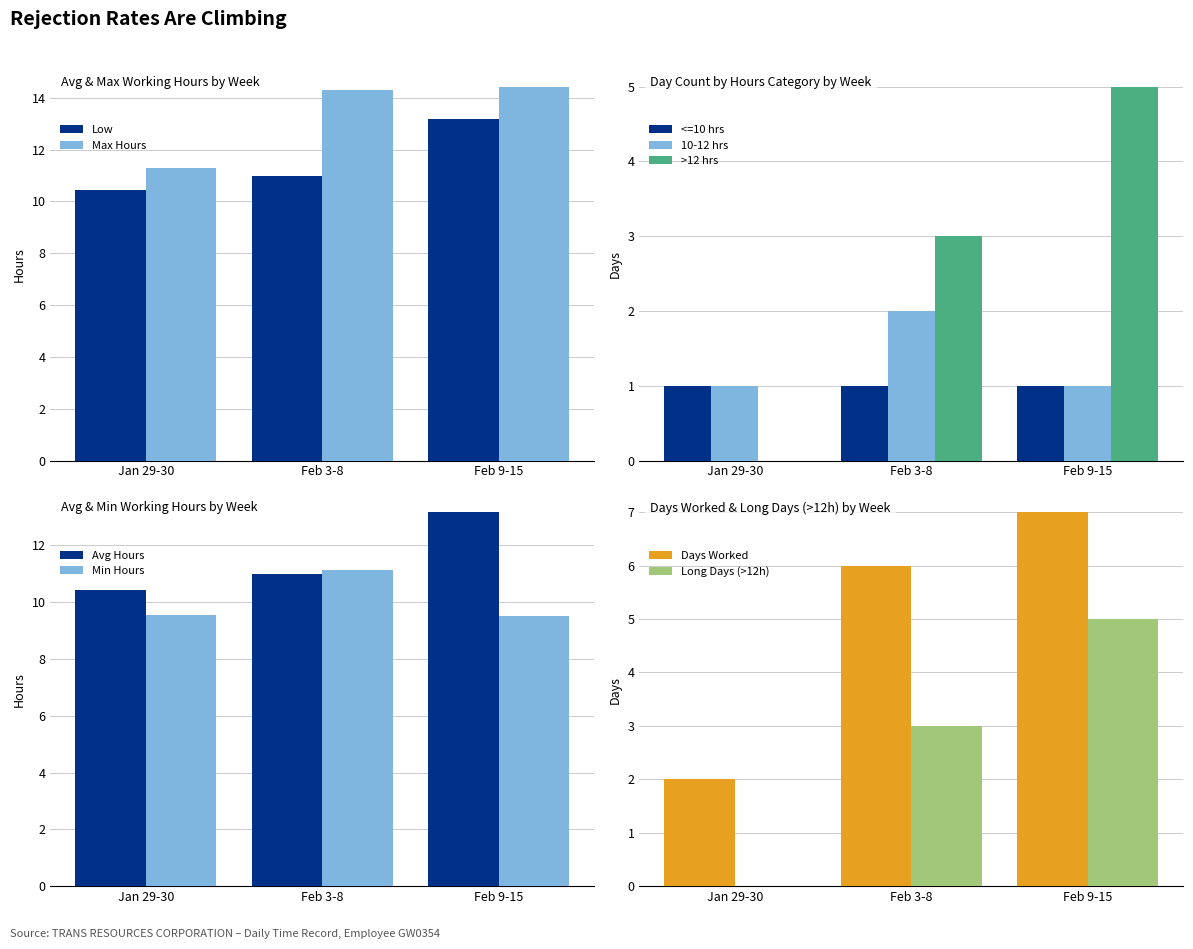

Is it true that Regular equals 14.9 at 3-Thu?

False